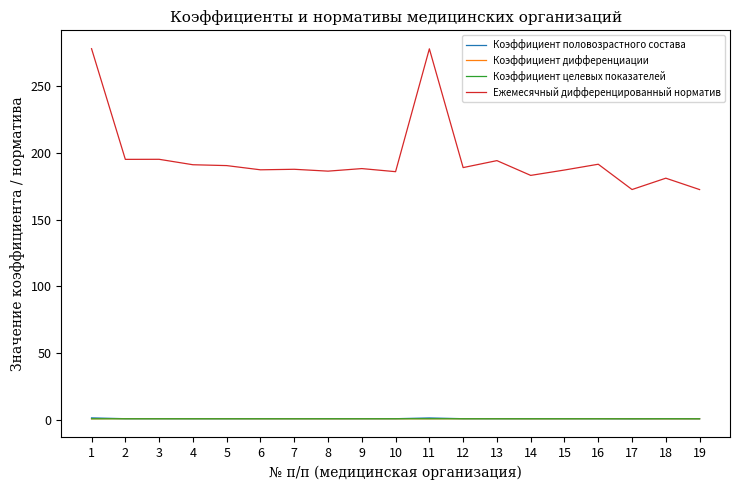

What is the total value across all series at 18?

184.1